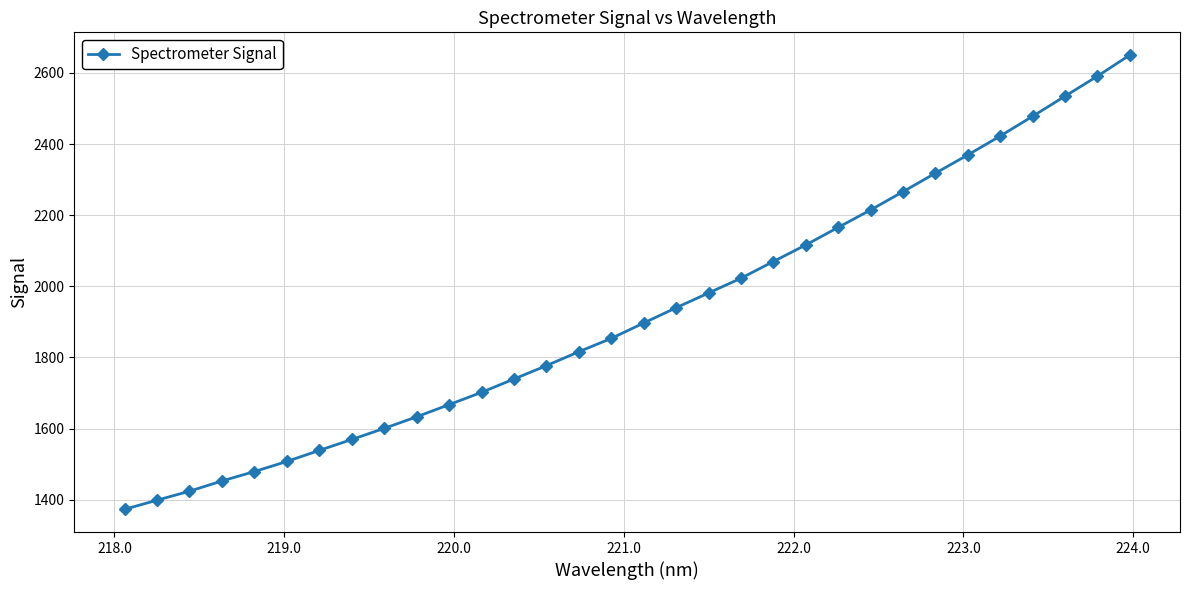

What is the value of the 26th point from the left?

2318.1